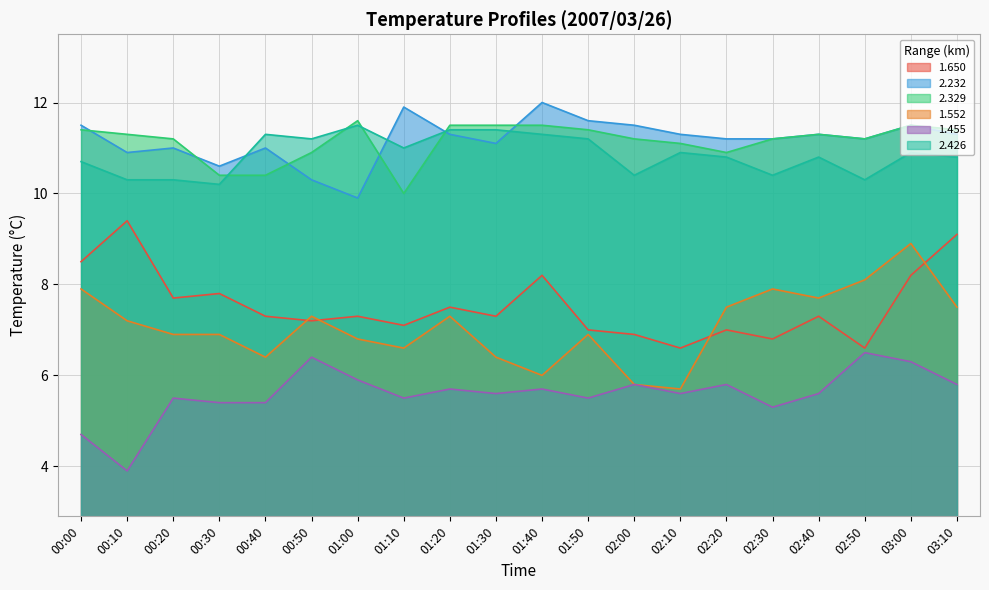

What is the sum of all 1.455 values?

111.9